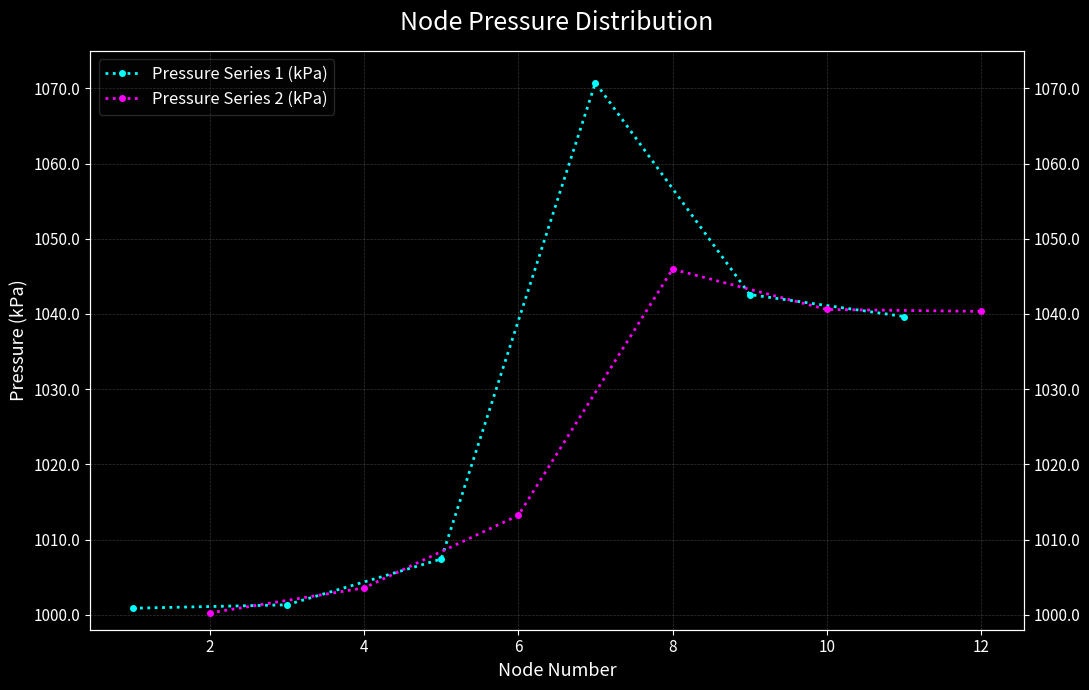

Does the chart have visible grid lines?

Yes